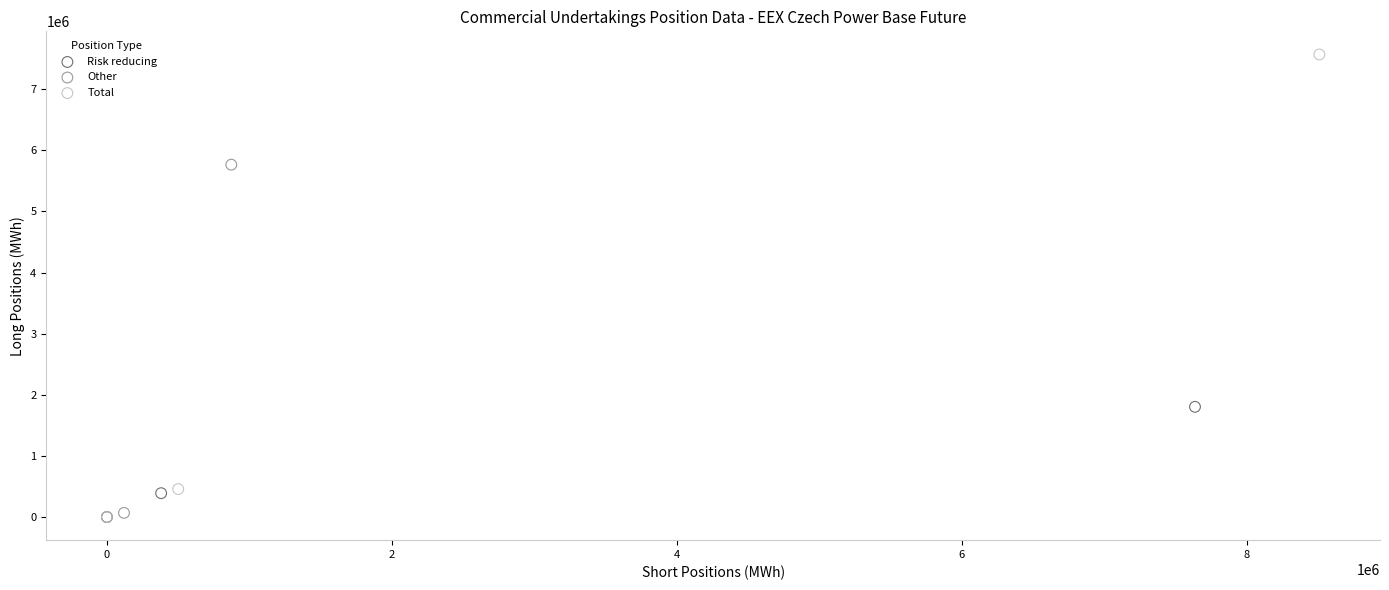

Which series contains the highest Y value?

Total